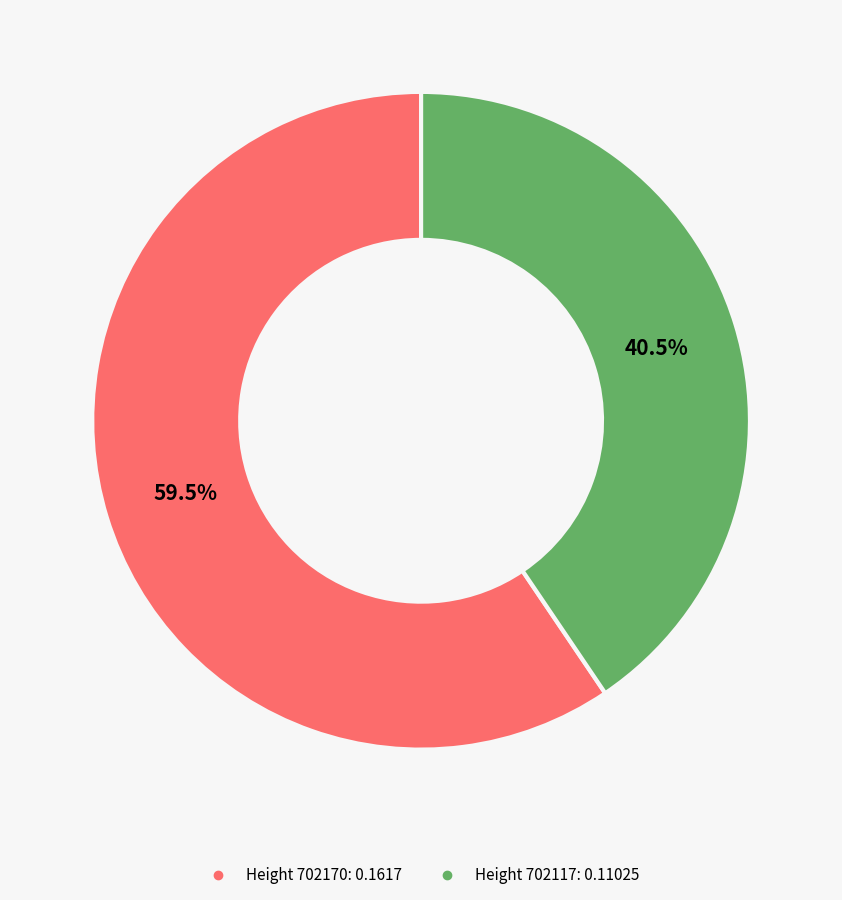

Does any single category account for the majority?

Yes